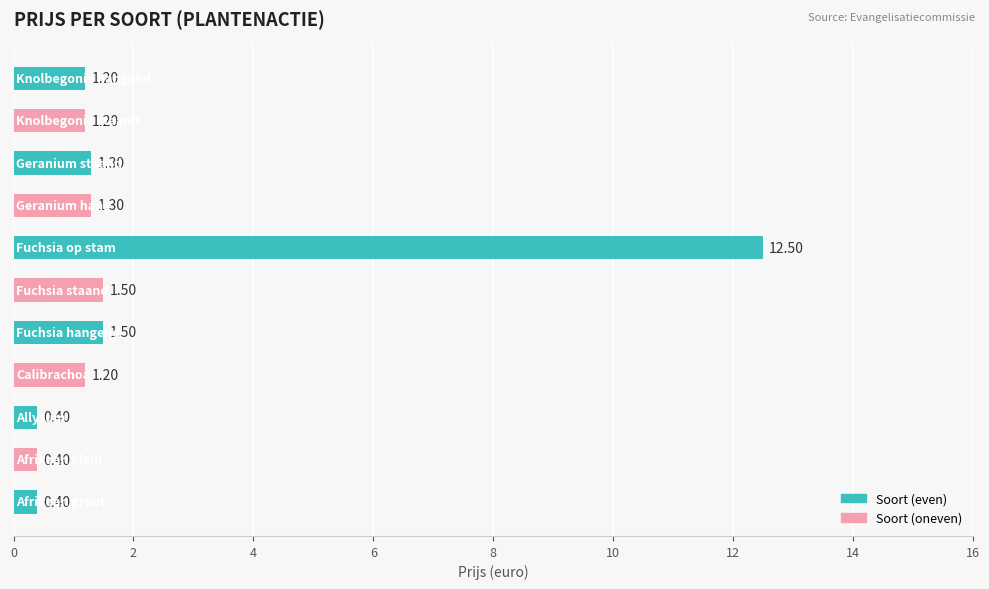

What is the sum of all values?

22.9